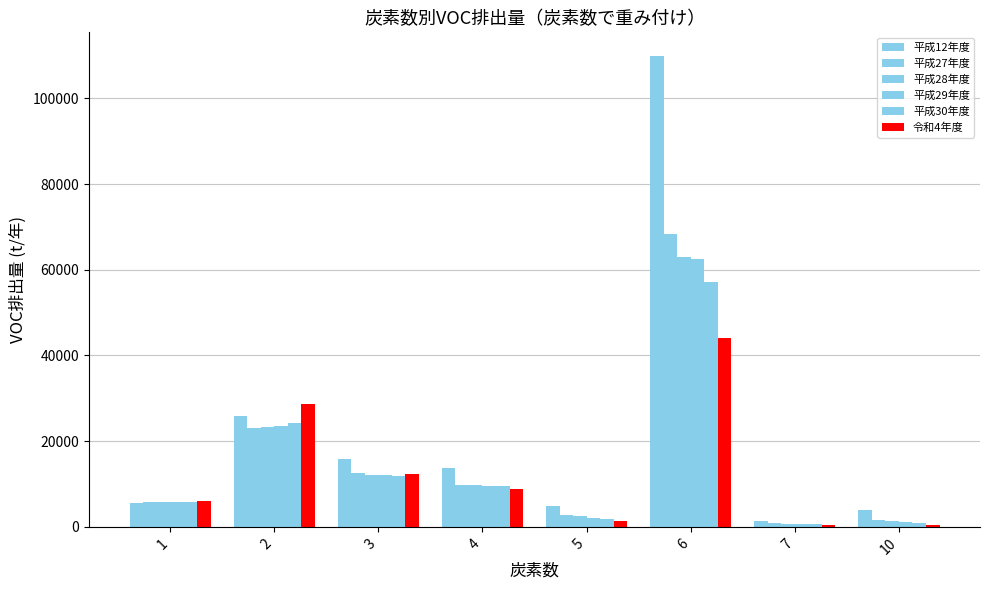

Is it true that 平成27年度 equals 2468.4 at 10?

False